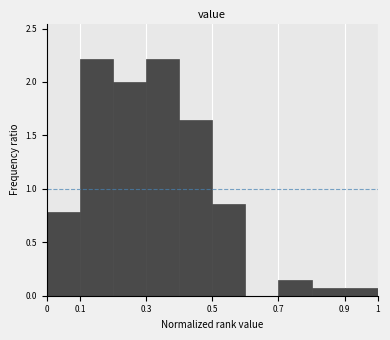

Reading left to right, transcribe this chart: for each bar, give the range it covers on the x-axis and its height. The values are not printed on the chart, so give them approximately, as read against the axis.

0.0 to 0.1: 0.80
0.1 to 0.2: 2.20
0.2 to 0.3: 2.00
0.3 to 0.4: 2.20
0.4 to 0.5: 1.65
0.5 to 0.6: 0.85
0.6 to 0.7: 0
0.7 to 0.8: 0.15
0.8 to 0.9: 0.05
0.9 to 1.0: 0.05